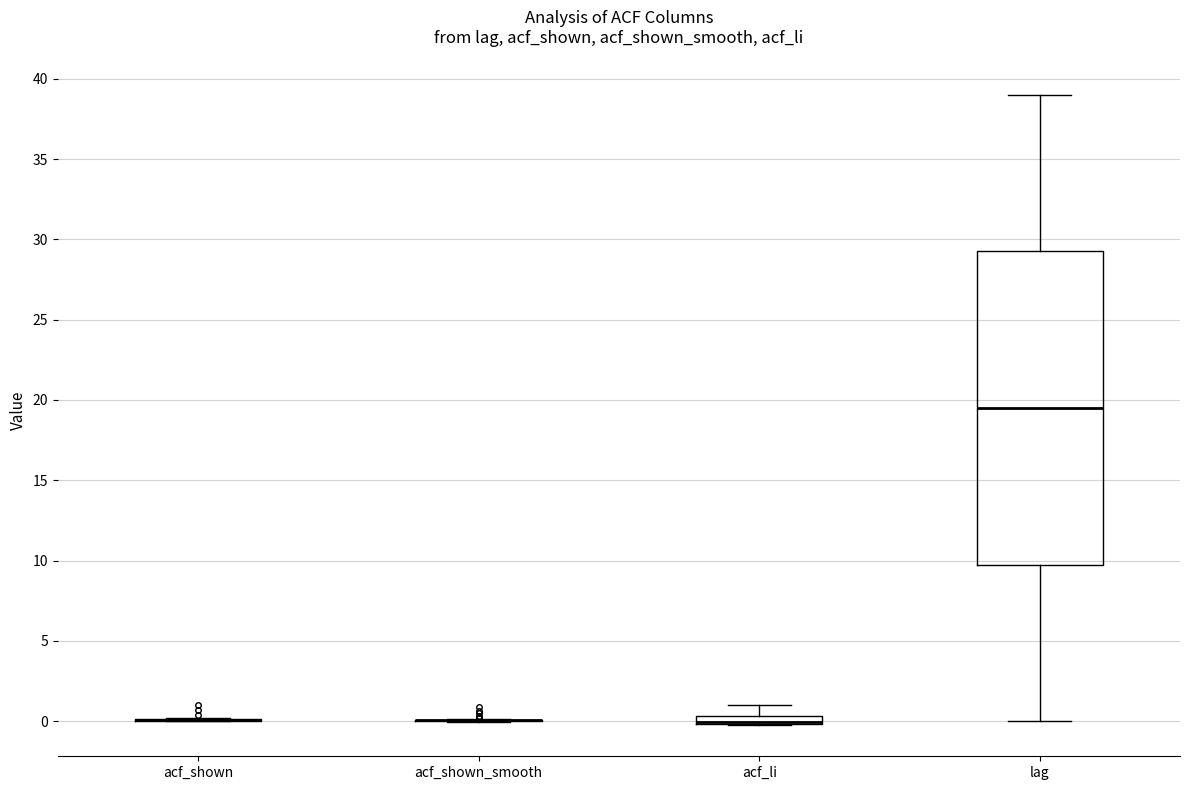

Which box is the tallest, from its lower edge to its upper edge?

lag